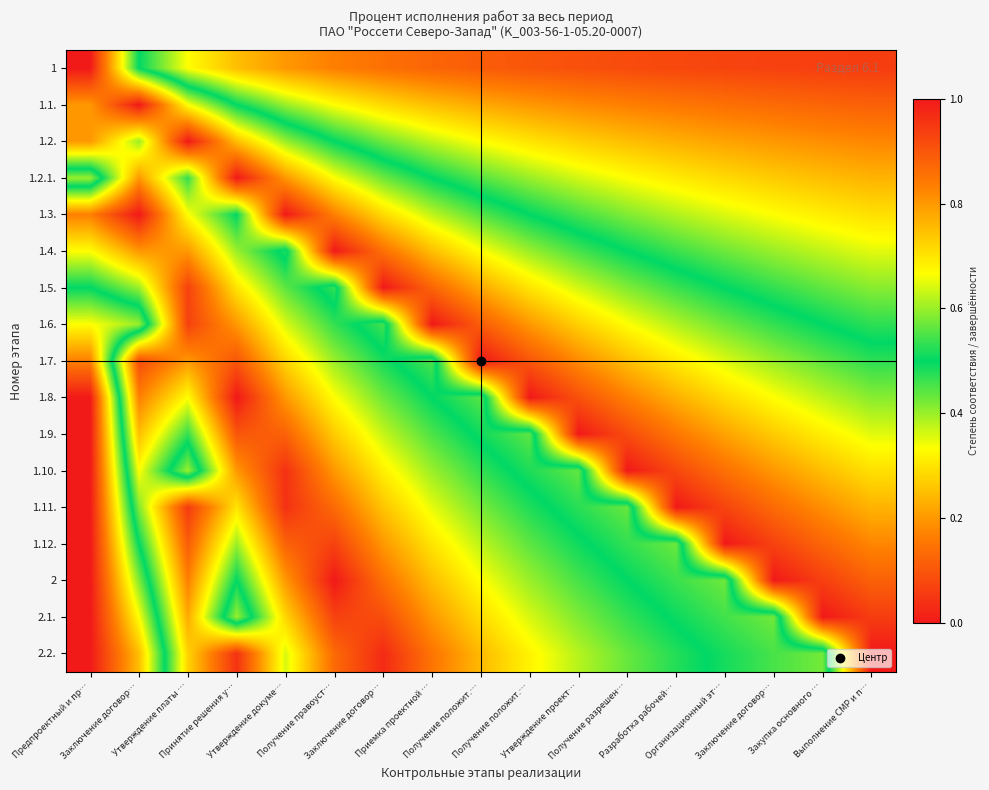

How many data points does each series have?

17